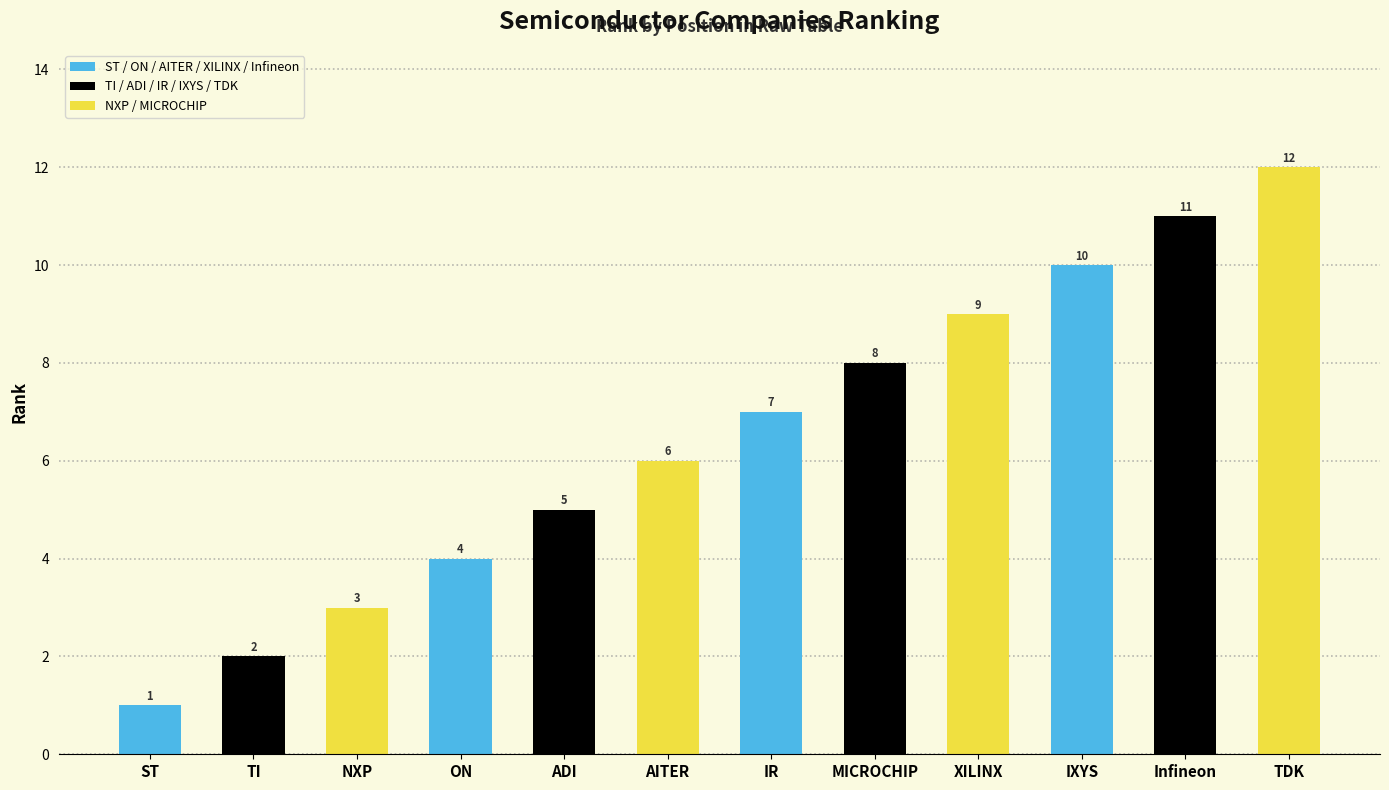

List the labels in order of value, smallest first.

ST, TI, NXP, ON, ADI, AITER, IR, MICROCHIP, XILINX, IXYS, Infineon, TDK